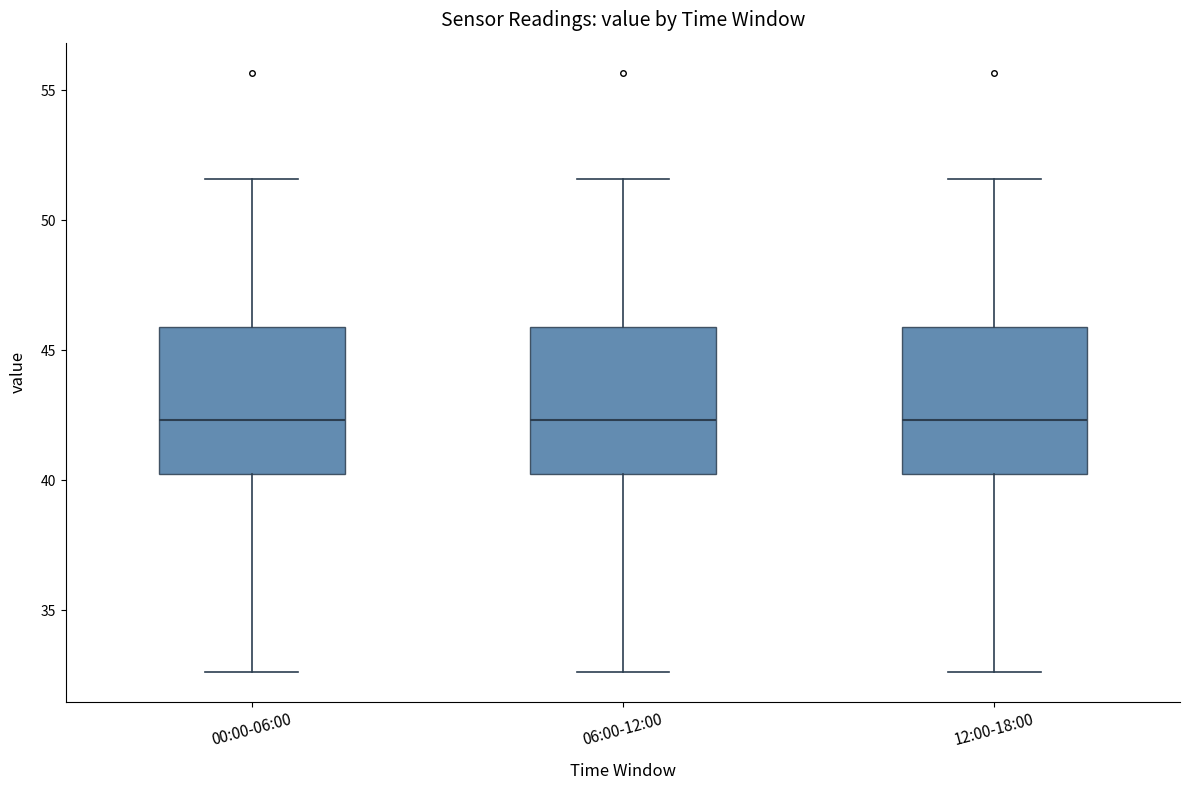

Reading left to right, read every box against the y-axis: the position of its median line, the range the box covers, and the ends of its whiskers. The values are not printed on the chart, so give them approximately, as read against the axis.

00:00-06:00: median 42.5, box 40.0 to 46.0, whiskers 32.5 to 51.5
06:00-12:00: median 42.5, box 40.0 to 46.0, whiskers 32.5 to 51.5
12:00-18:00: median 42.5, box 40.0 to 46.0, whiskers 32.5 to 51.5